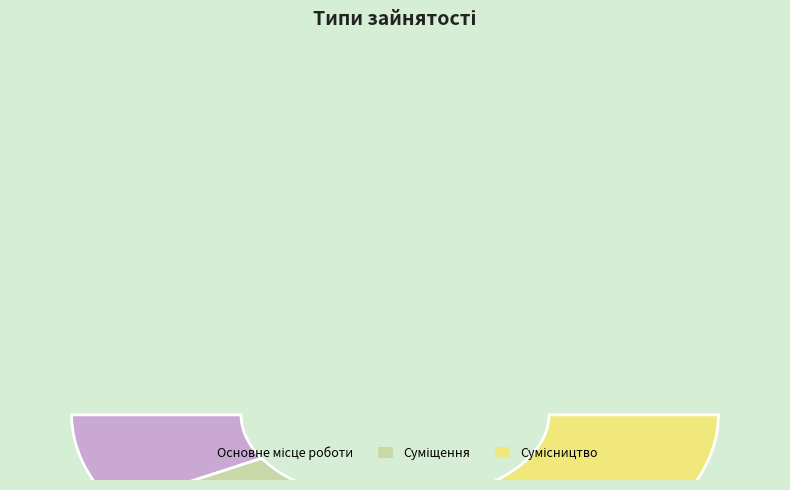

Rank the categories by value from highest to lowest.

Сумісництво, Суміщення, Основне місце роботи